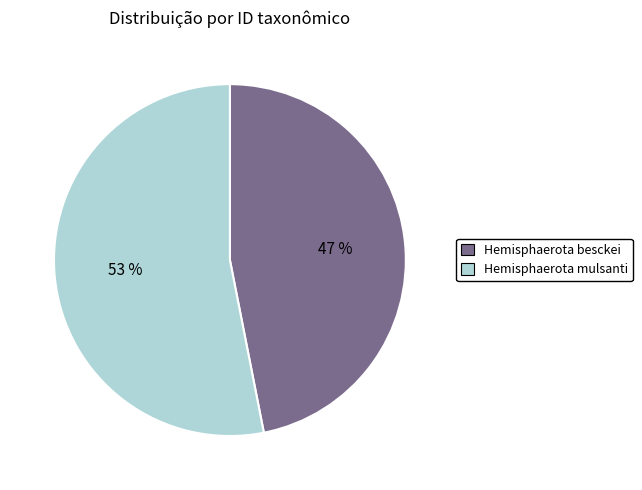

Combined, do Hemisphaerota mulsanti and Hemisphaerota besckei account for over 50%?

Yes